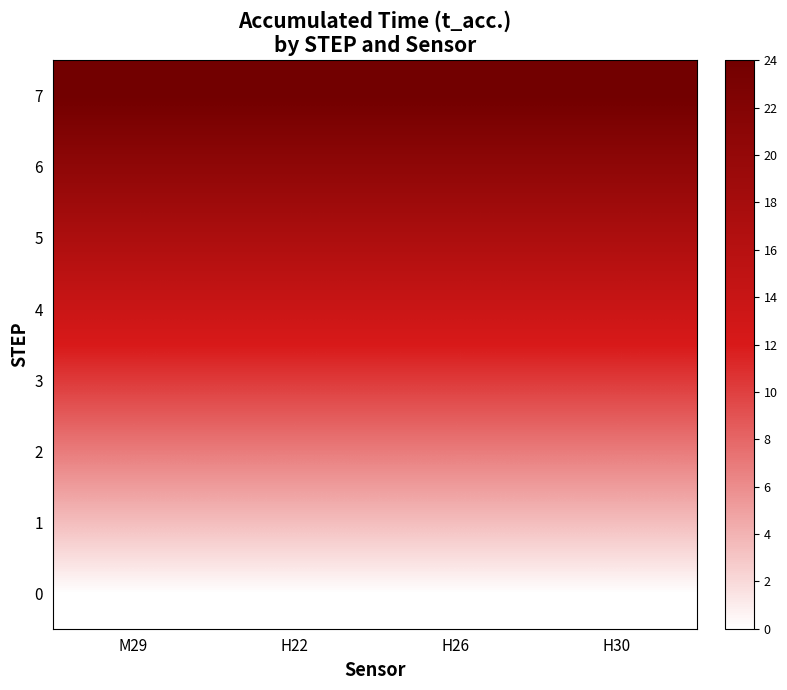

Reading left to right, extract all data points from this chart.

0: M29=0.0	H22=0.0	H26=0.0	H30=0.0
1: M29=3.4	H22=3.4	H26=3.4	H30=3.4
2: M29=6.9	H22=6.9	H26=6.9	H30=6.9
3: M29=10.3	H22=10.3	H26=10.3	H30=10.3
4: M29=13.7	H22=13.7	H26=13.7	H30=13.7
5: M29=17.1	H22=17.1	H26=17.1	H30=17.1
6: M29=20.6	H22=20.6	H26=20.6	H30=20.6
7: M29=24.0	H22=24.0	H26=24.0	H30=24.0